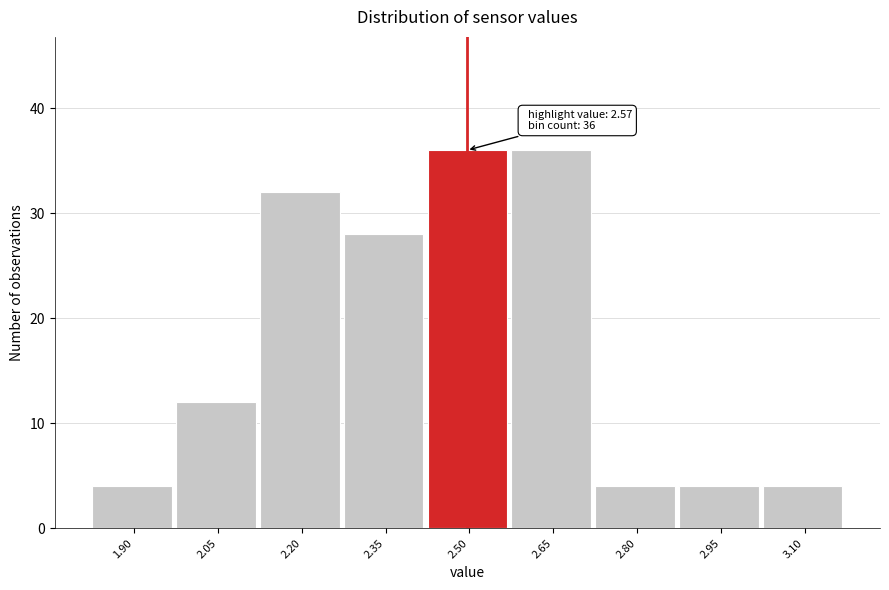

Reading left to right, what are all the values shown in this chart?

4	12	32	28	36	36	4	4	4